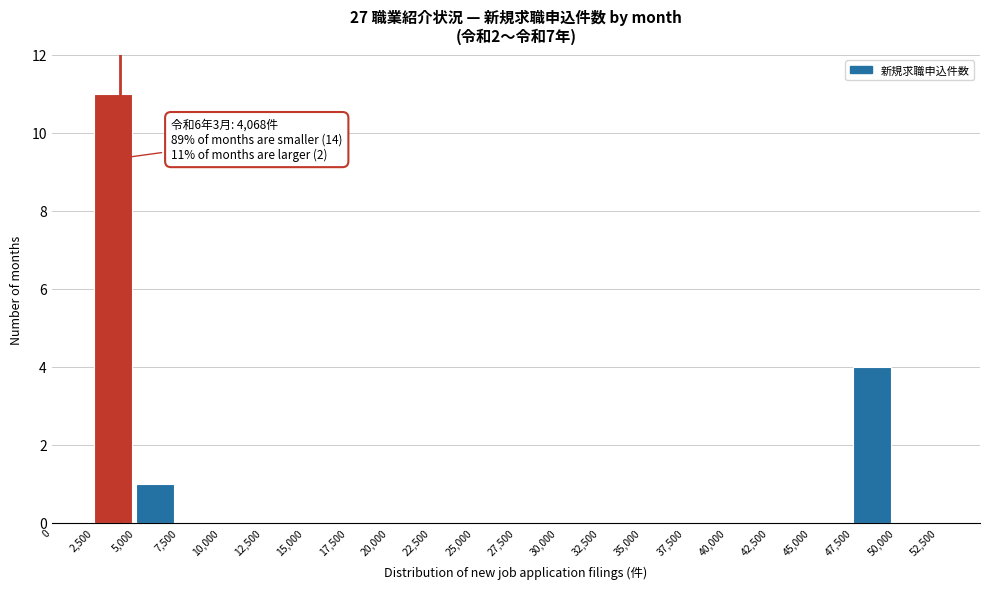

Over which range of the x-axis is the bar tallest?

2500 to 5000